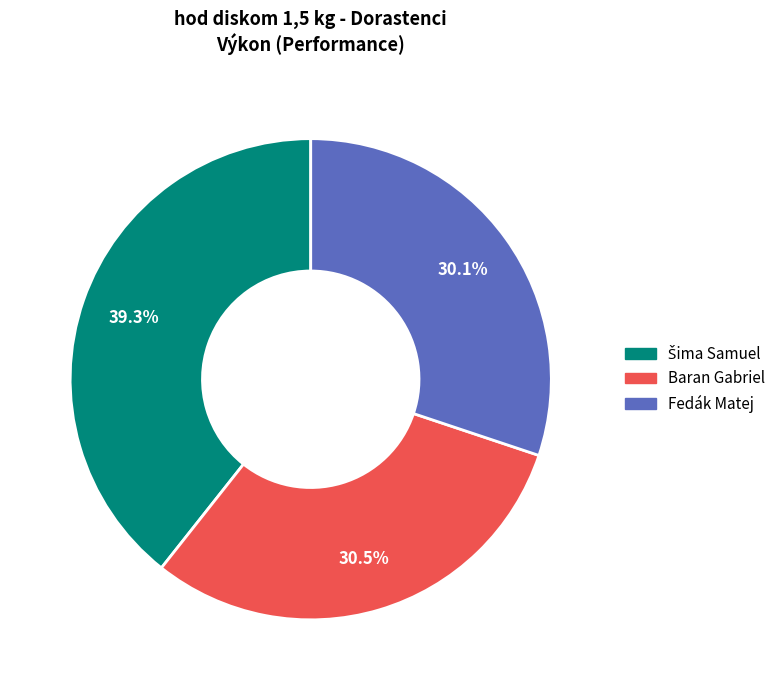

Do Fedák Matej and Baran Gabriel together represent more than half of the pie?

Yes